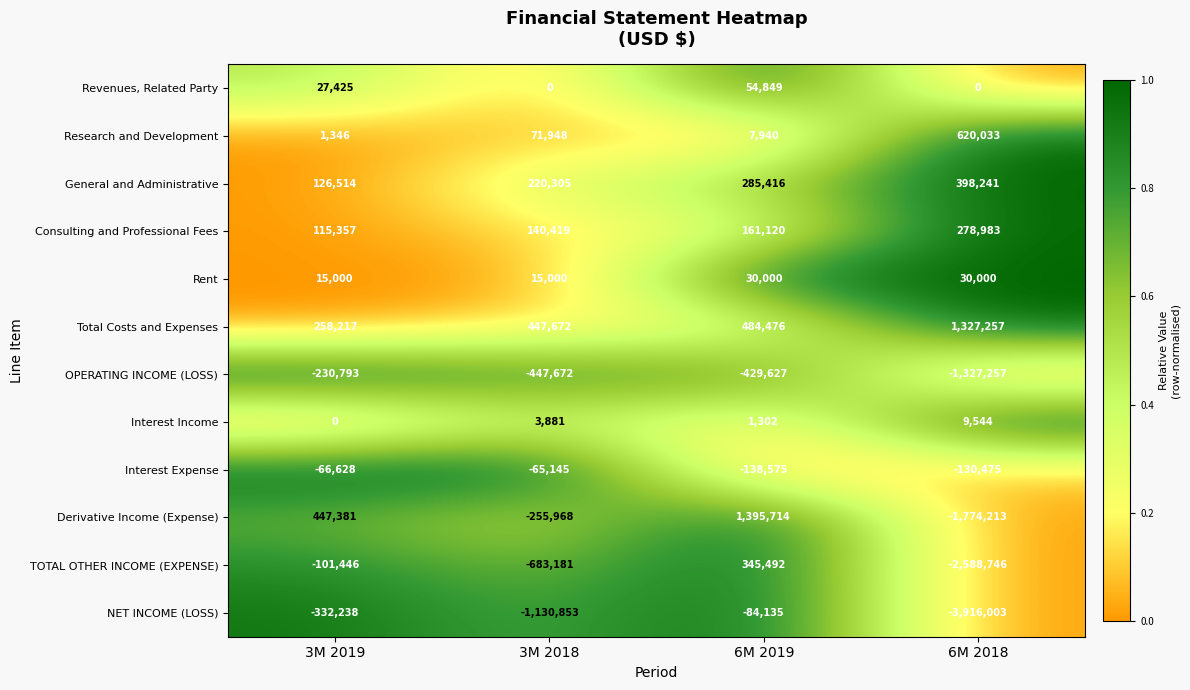

What is the difference between the second highest and second lowest values in the Interest Income series?

2579